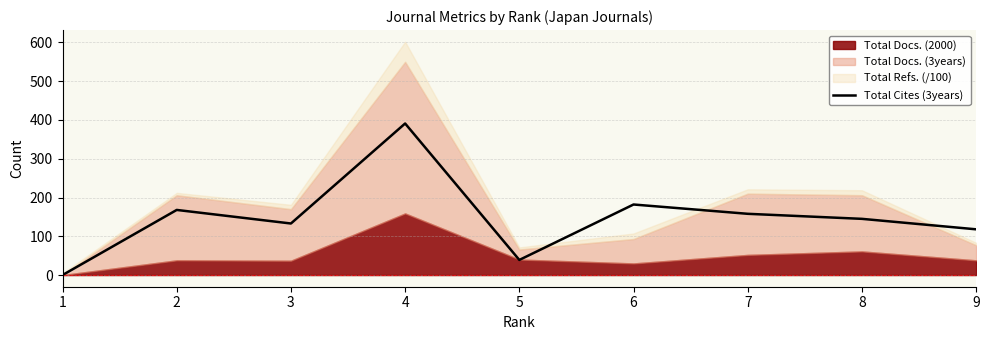

What is the average value?

148